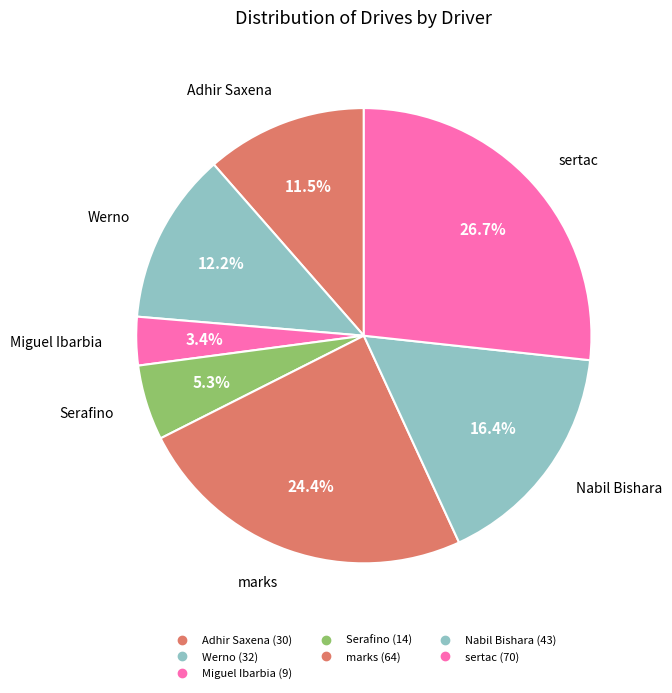

Does Nabil Bishara represent more than half of the total?

No